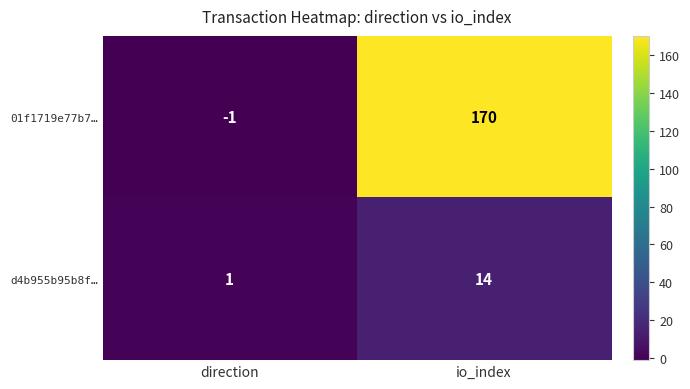

Which series changed the most between direction and io_index?

01f1719e77b7…